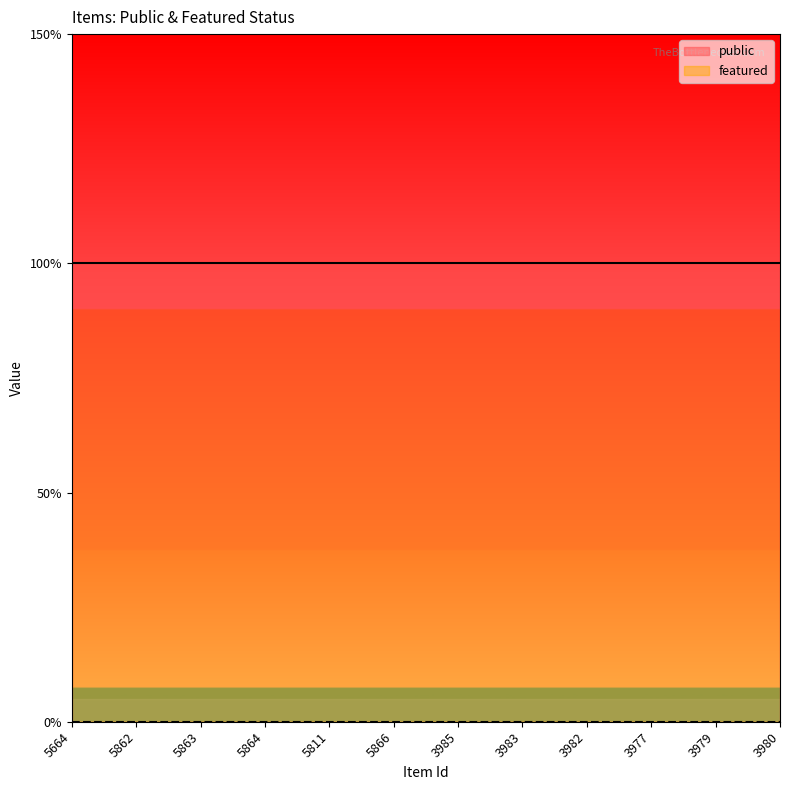

List the series in order of their overall mean, lowest first.

featured, public